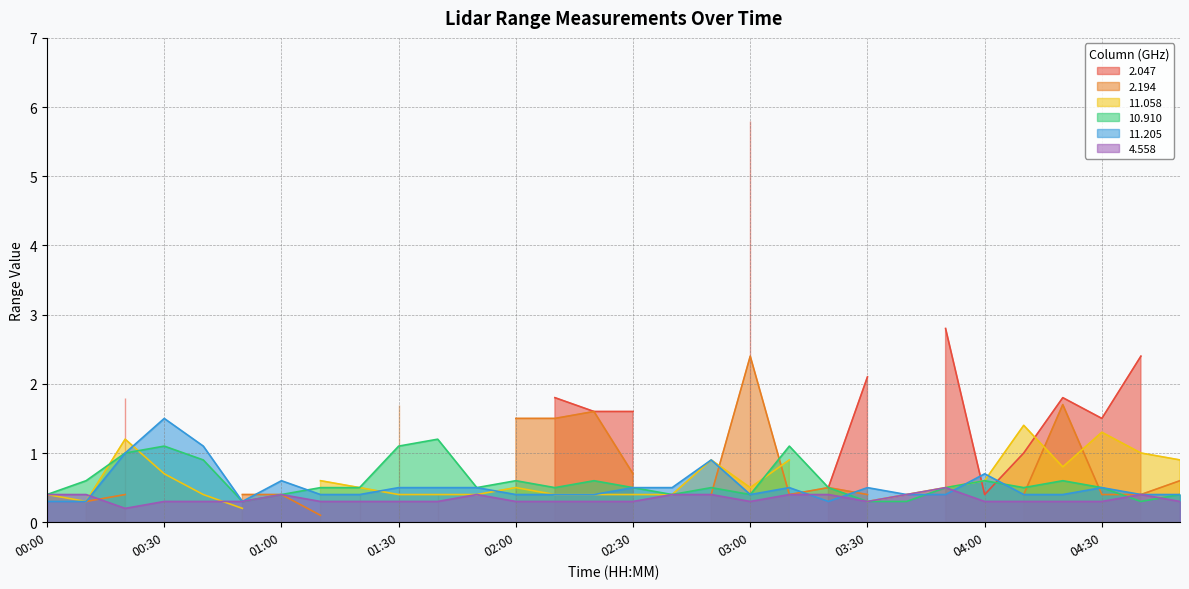

What is the lowest value of the 11.205 series?

0.3